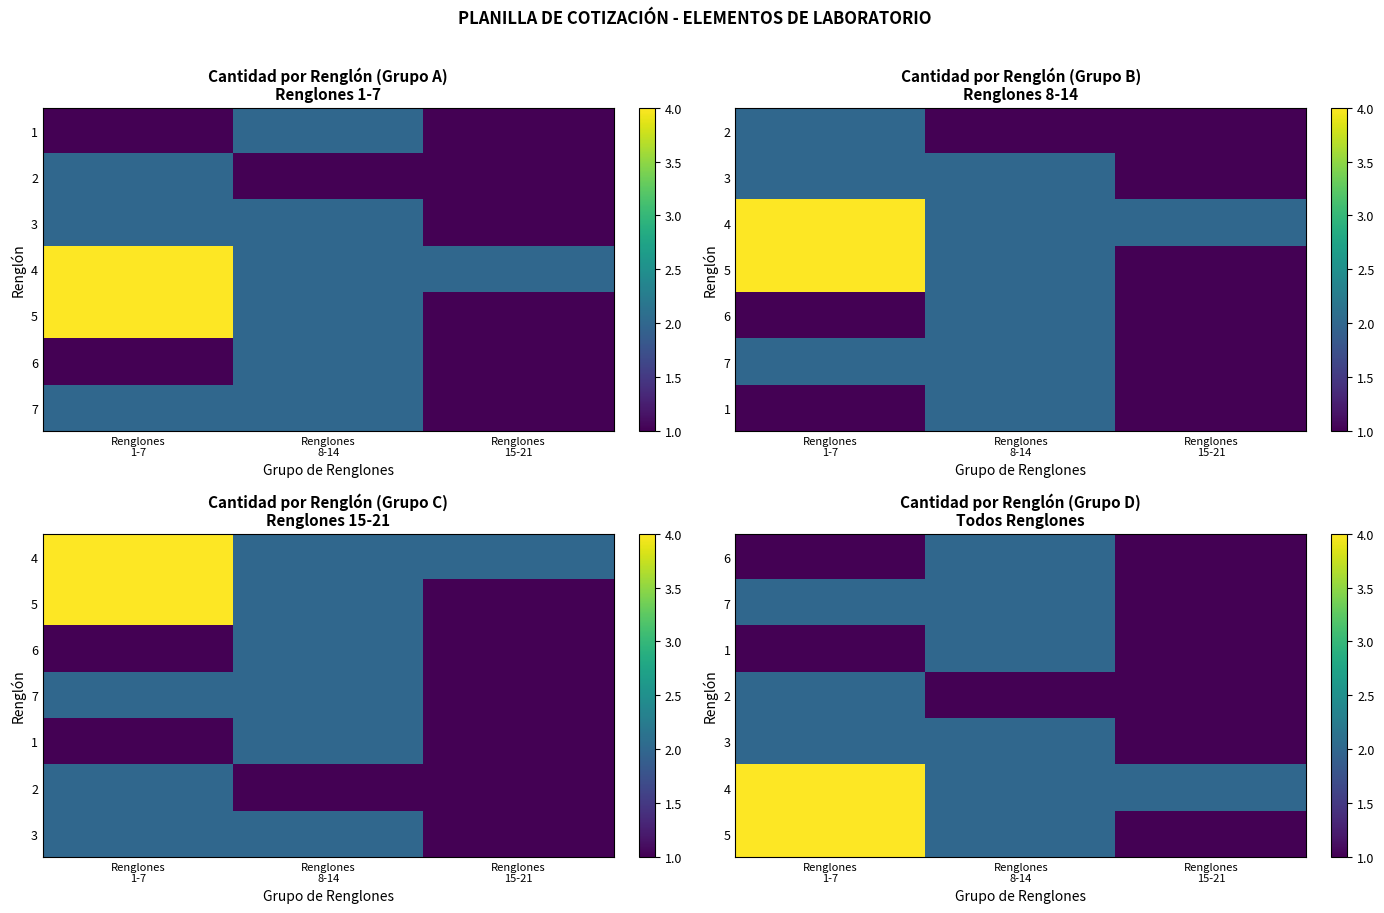

True or false: 4 has a value of 4 at Renglones 1-7.

True